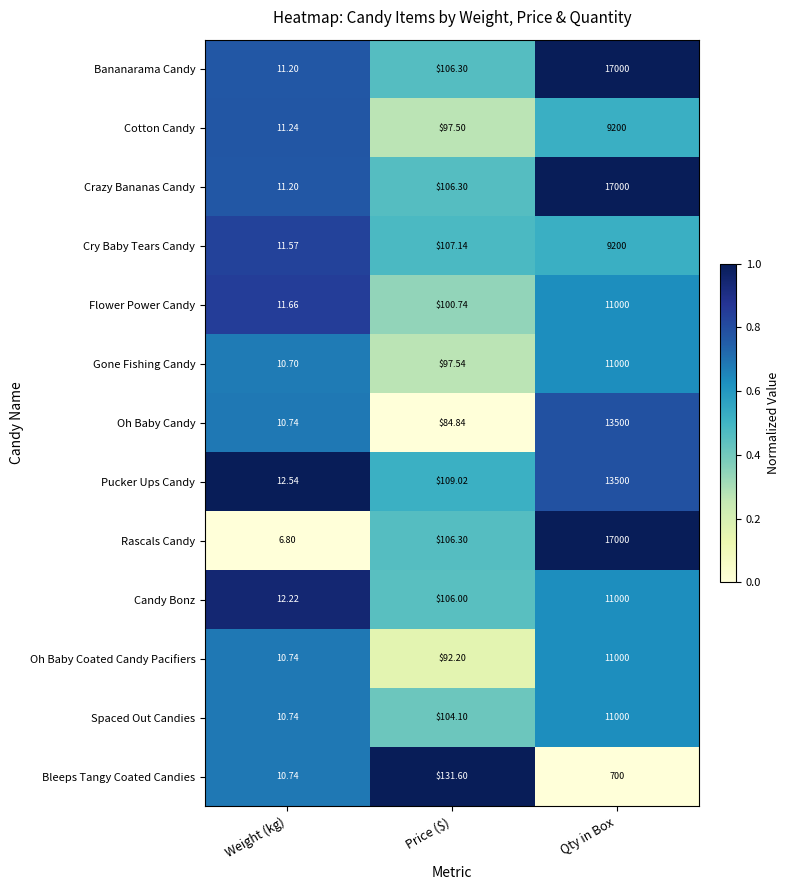

Which series has the largest range (max minus min)?

Rascals Candy